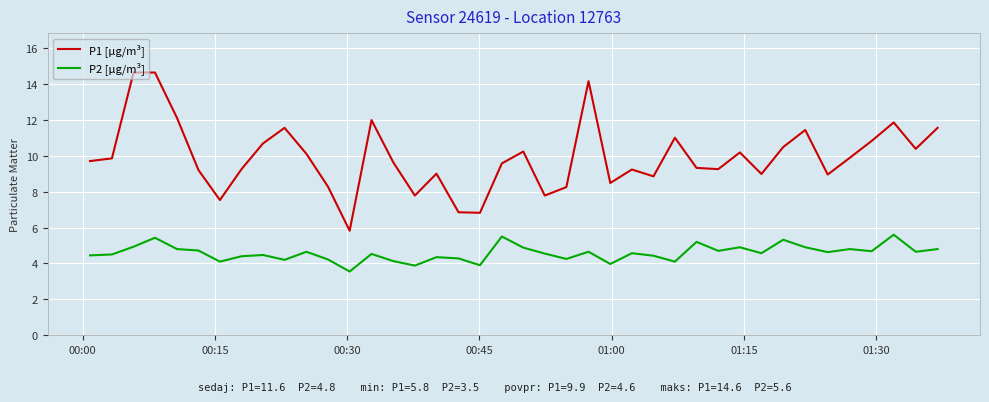

Which series has the largest total across all categories?

P1 [µg/m³]